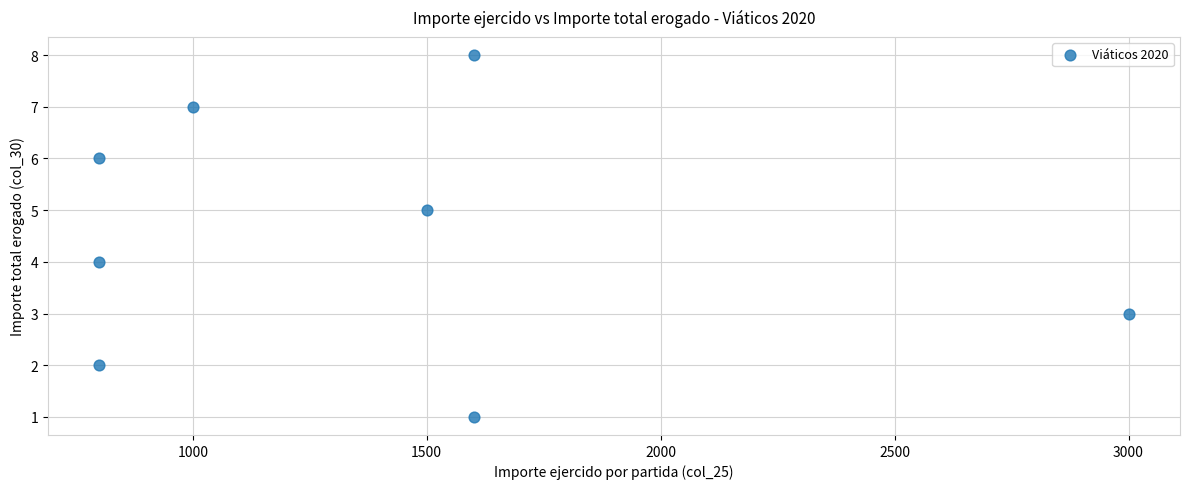

What is the range of X values (max minus min)?

2200